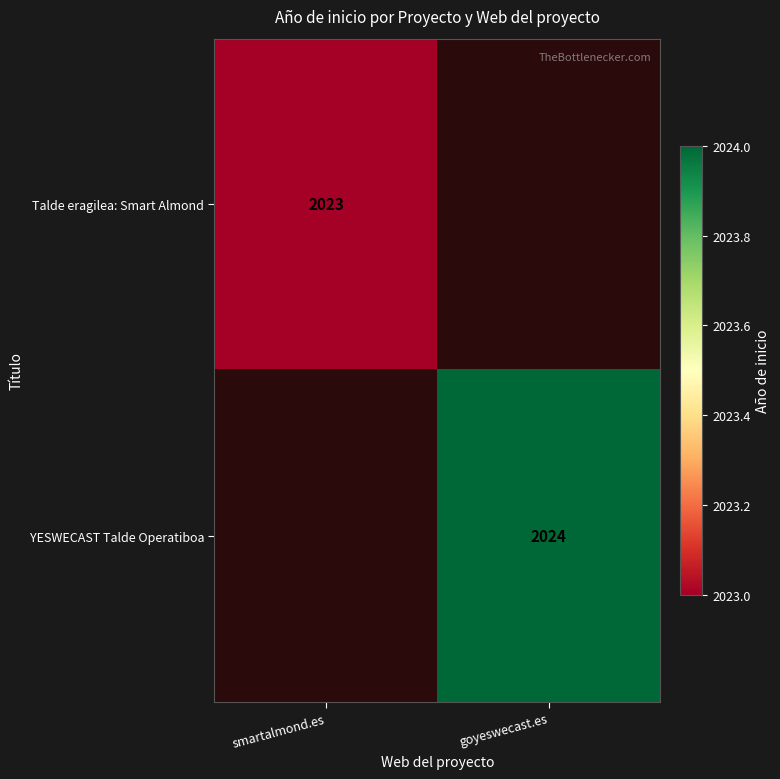

How many data points does each series have?

2